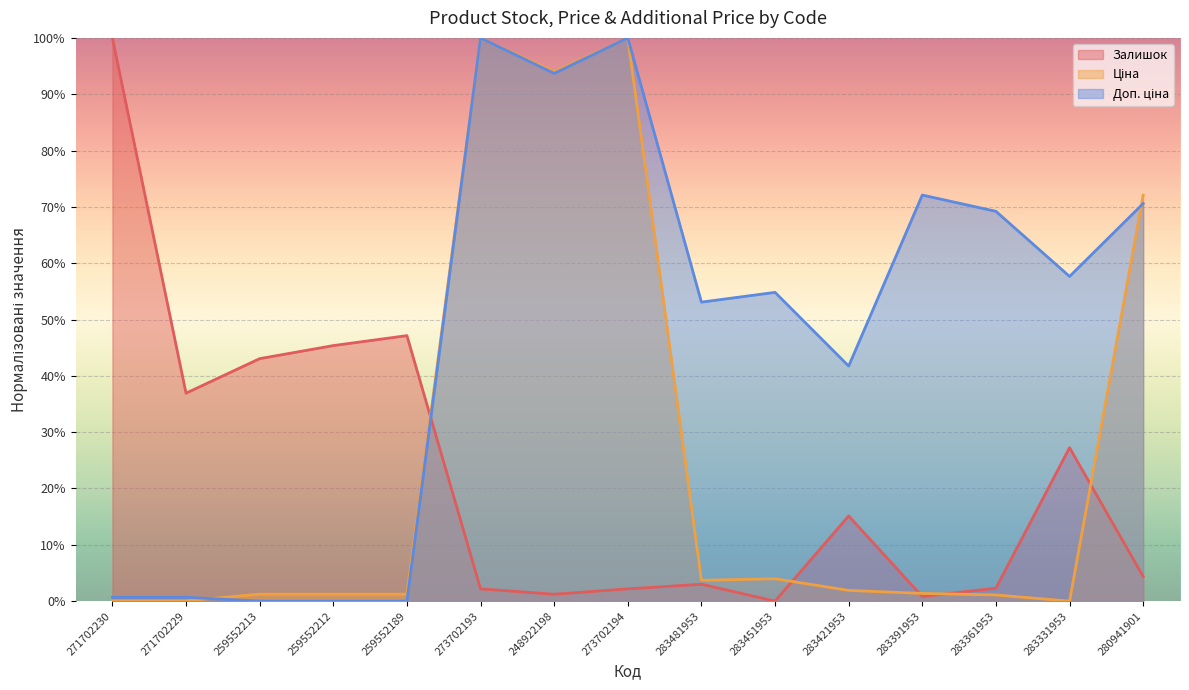

What is the total value across all series at 283391953?

0.7